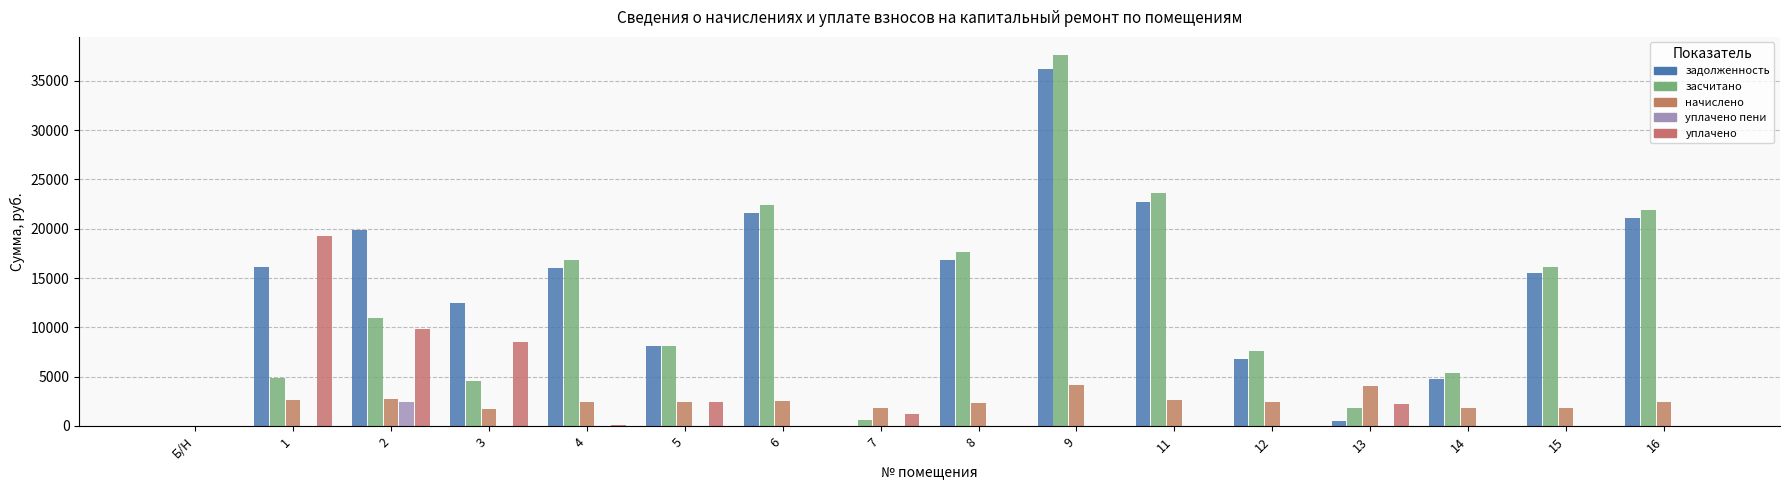

Reading right to left, transcribe all the data shown in this chart.

задолженность: 21058.0	15551.5	4804.3	449.8	6757.9	22740.6	36201.5	16822.4	1.3	21590.3	8079.1	16039.4	12501.0	19846.2	16093.5	0.0
засчитано: 21863.4	16146.2	5399.0	1797.3	7559.3	23610.3	37586.0	17592.6	590.2	22419.1	8079.1	16835.0	4547.7	10937.5	4828.4	0.0
начислено: 2416.1	1784.2	1784.2	4042.3	2404.3	2609.1	4153.5	2310.8	1766.7	2486.2	2427.8	2386.8	1684.8	2761.2	2661.8	0.0
уплачено пени: 0.0	0.0	0.0	0.0	0.0	0.0	0.0	0.0	0.0	0.0	0.0	0.0	0.0	2398.5	0.0	0.0
уплачено: 0.0	0.0	0.0	2245.1	0.0	0.0	0.0	0.0	1178.0	0.0	2427.8	53.1	8514.9	9829.2	19258.5	0.0